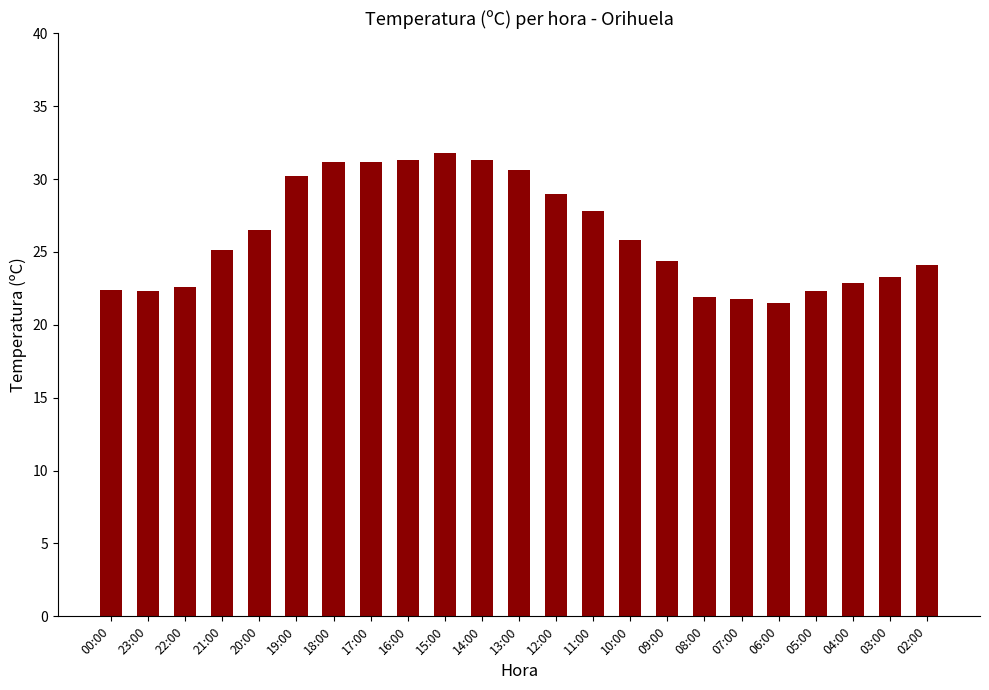

Which has a higher value, 18:00 or 20:00?

18:00